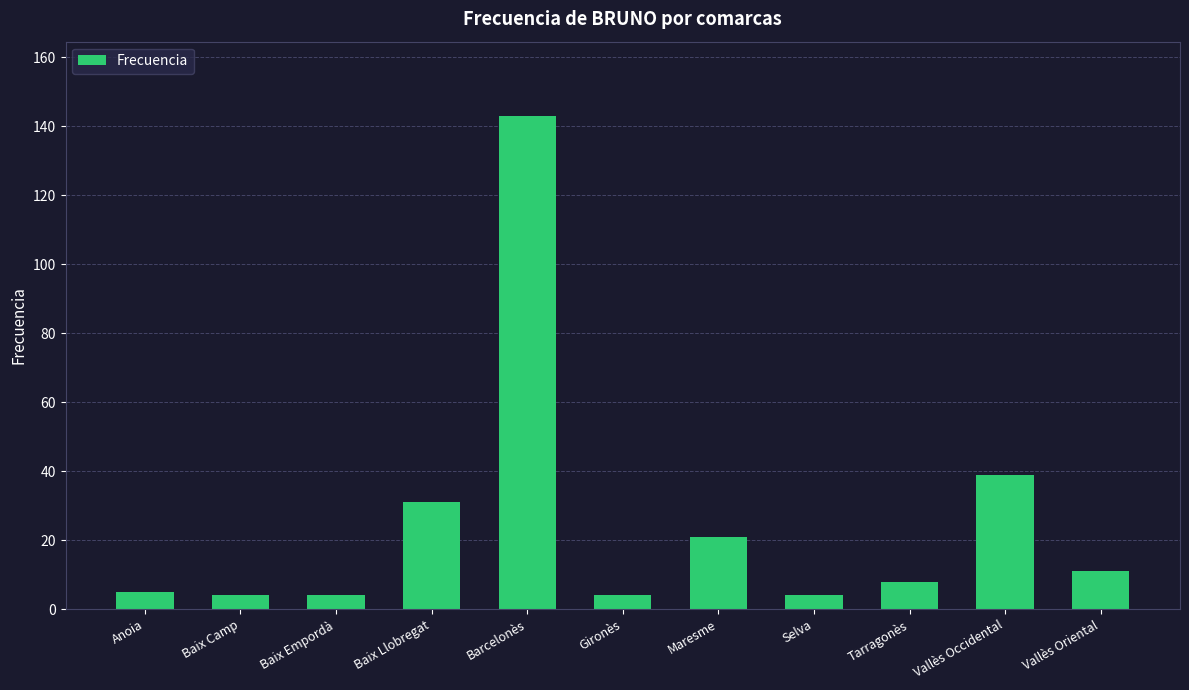

Reading right to left, list all the values displayed in this chart.

11	39	8	4	21	4	143	31	4	4	5